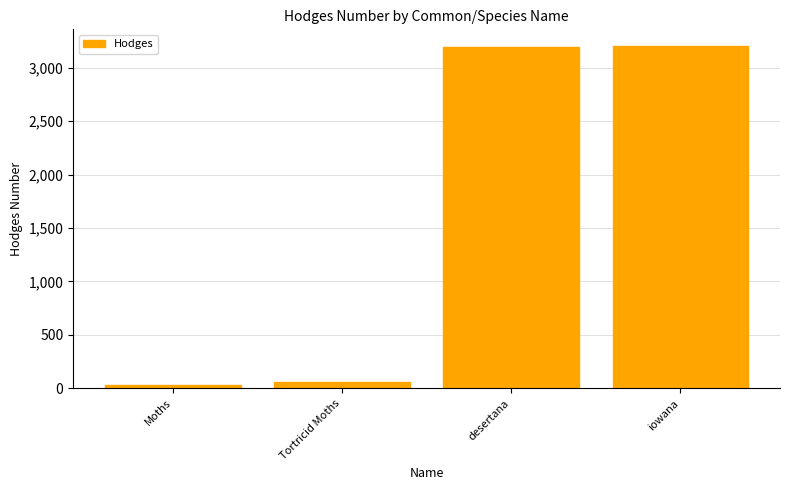

True or false: the data shows 4532.6 at desertana.

False